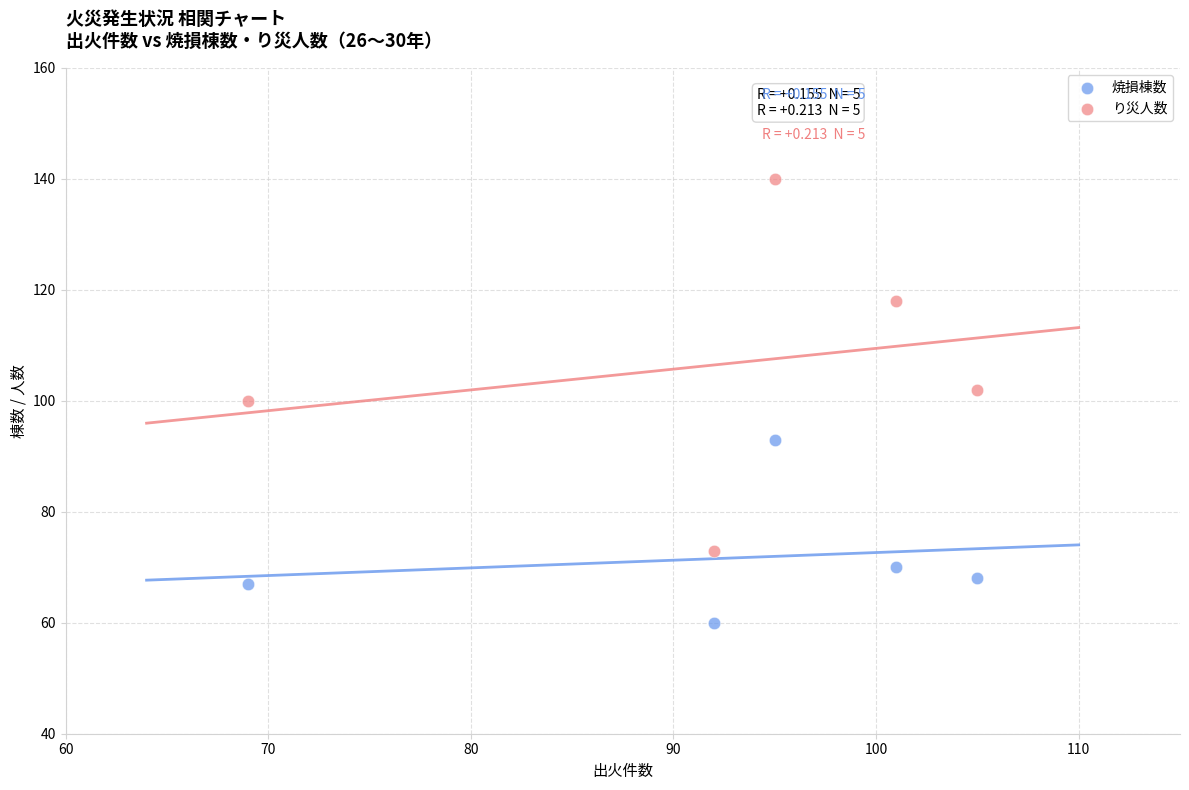

Which series contains the highest Y value?

り災人数